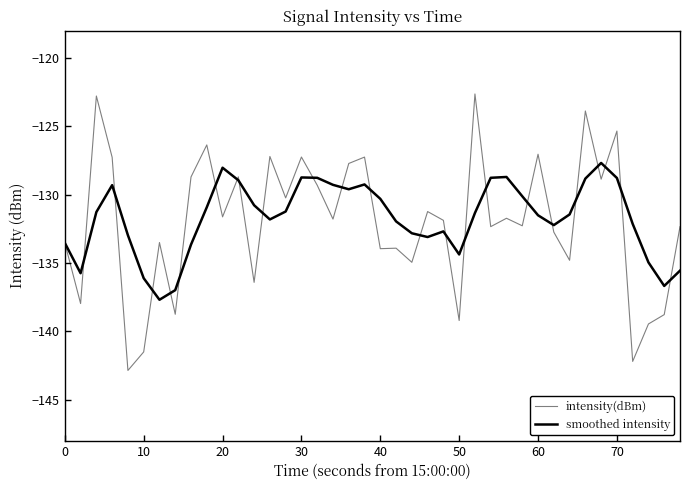

What is the average value of the smoothed intensity series?

-131.7